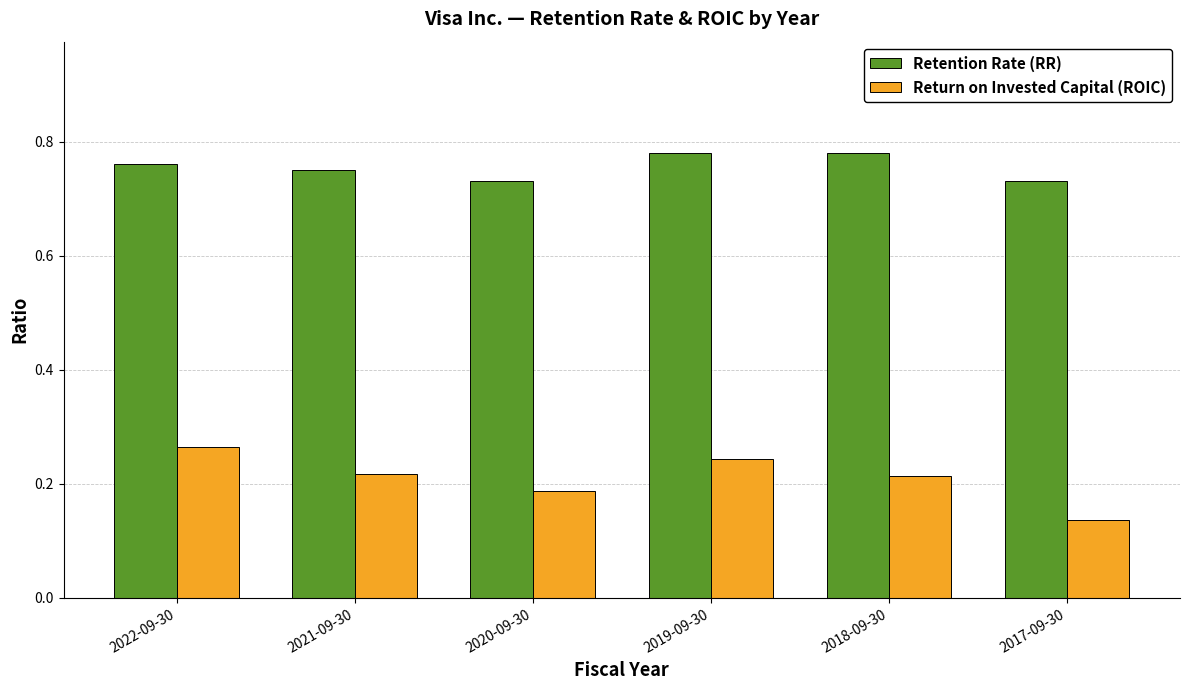

Count the Retention Rate (RR) values in the range 0 to 1.

6